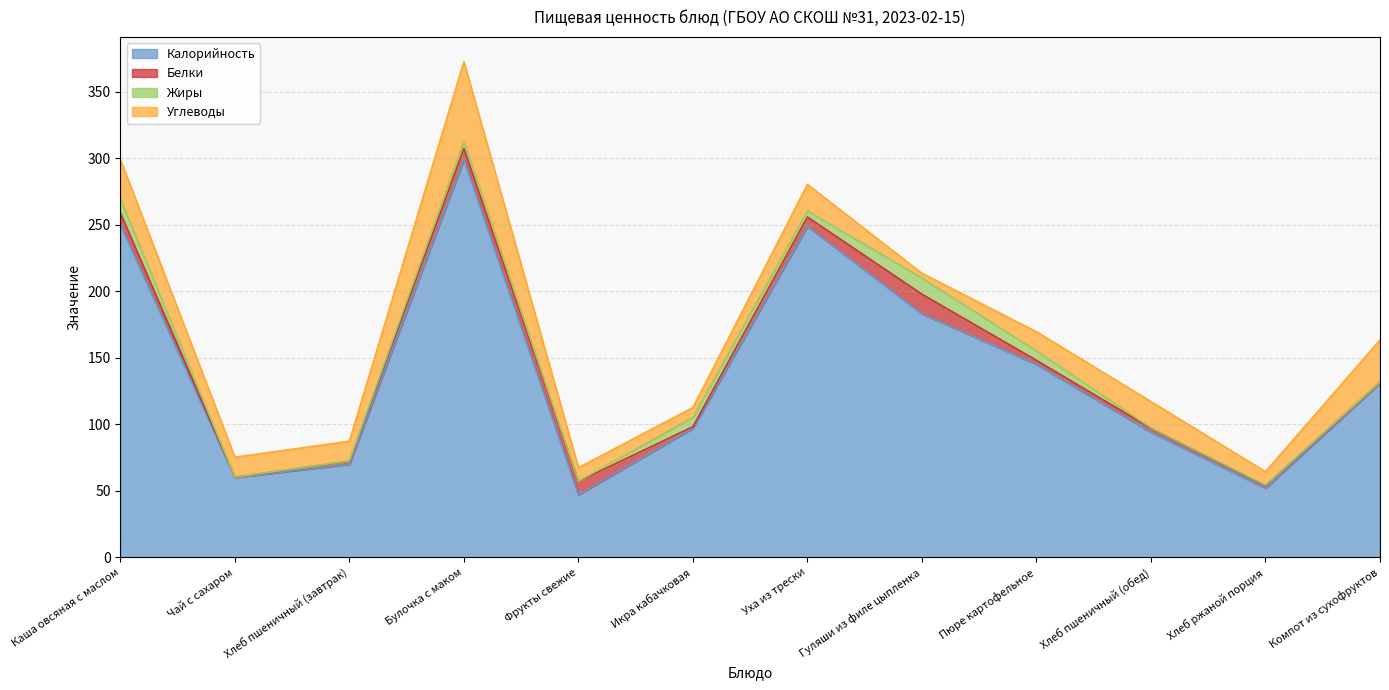

Between Булочка с маком and Компот из сухофруктов, which is larger?

Булочка с маком